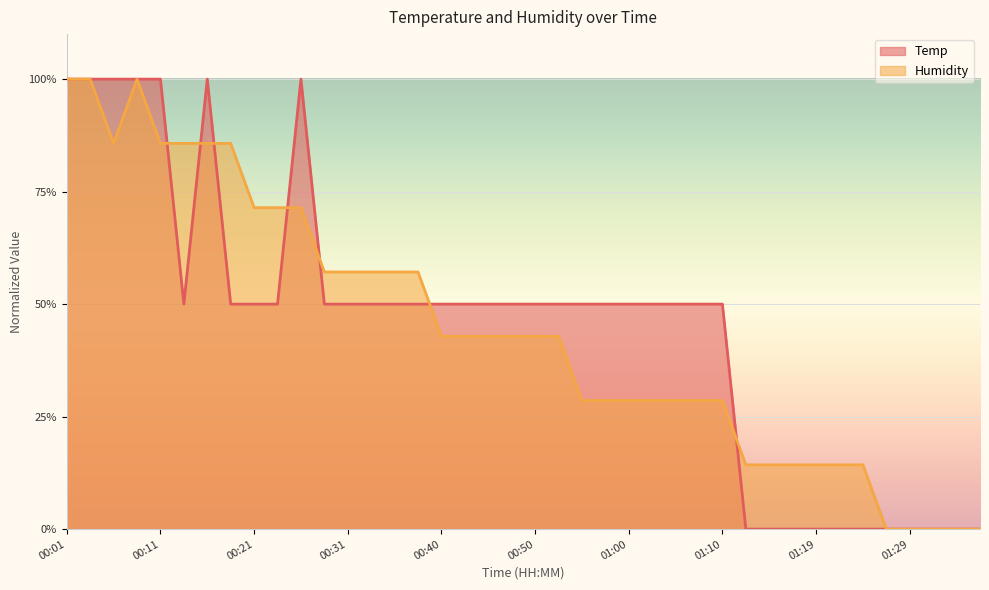

How many intersections are there between Temp and Humidity?

10